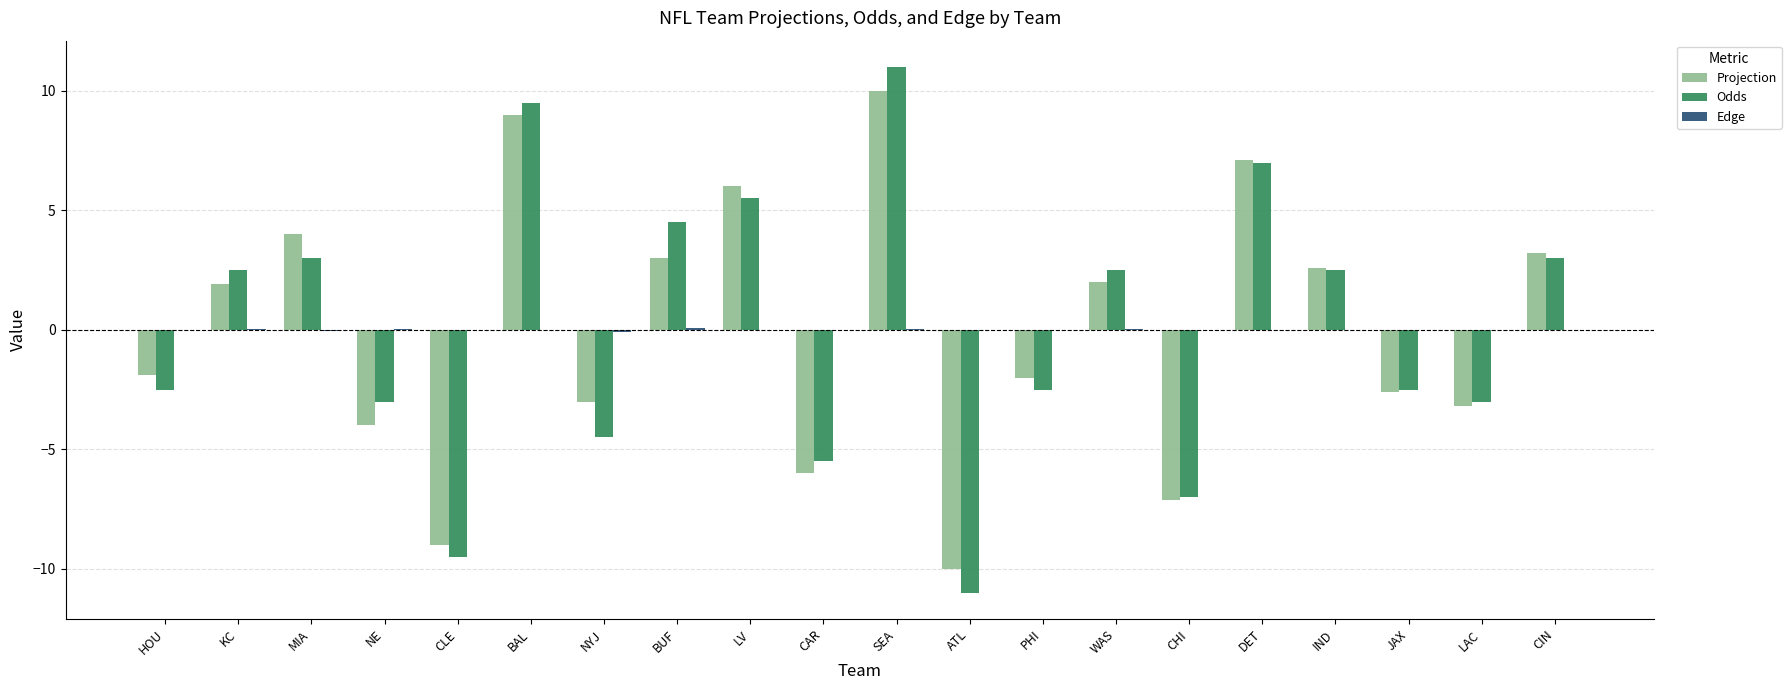

At which category is the sum across all series the highest?

SEA